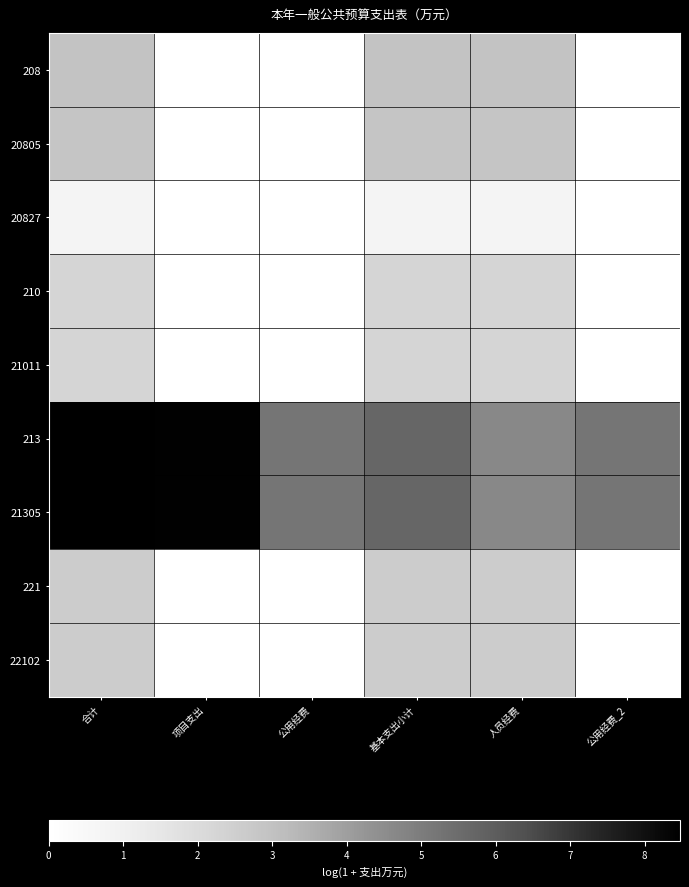

Rank the series at 公用经费_2 from lowest to highest value.

208, 20805, 20827, 210, 21011, 221, 22102, 213, 21305